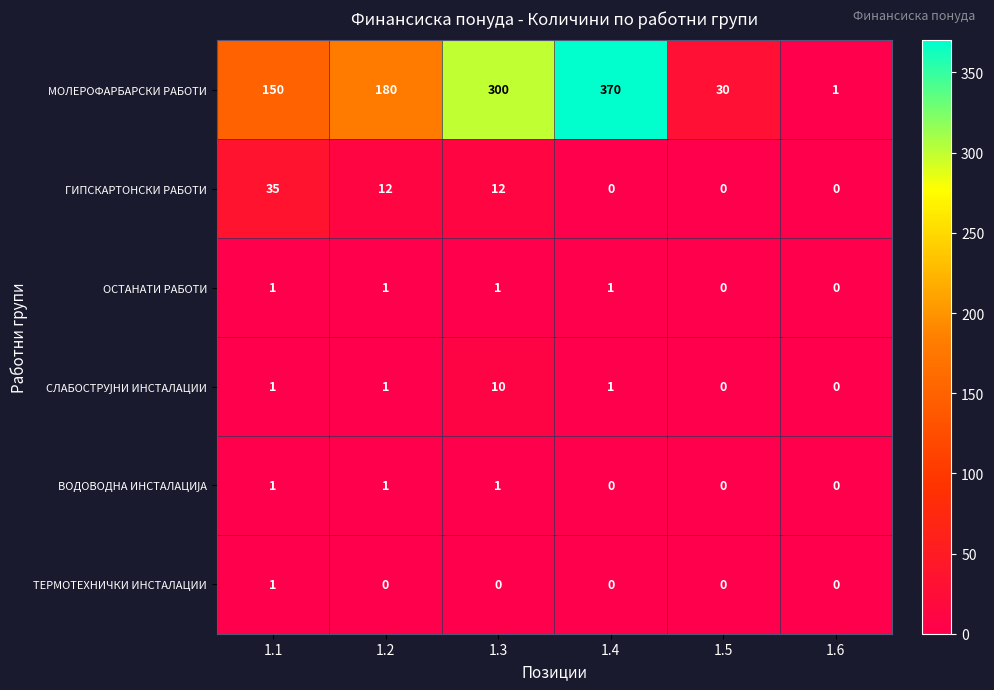

At which category is the sum across all series the highest?

1.4